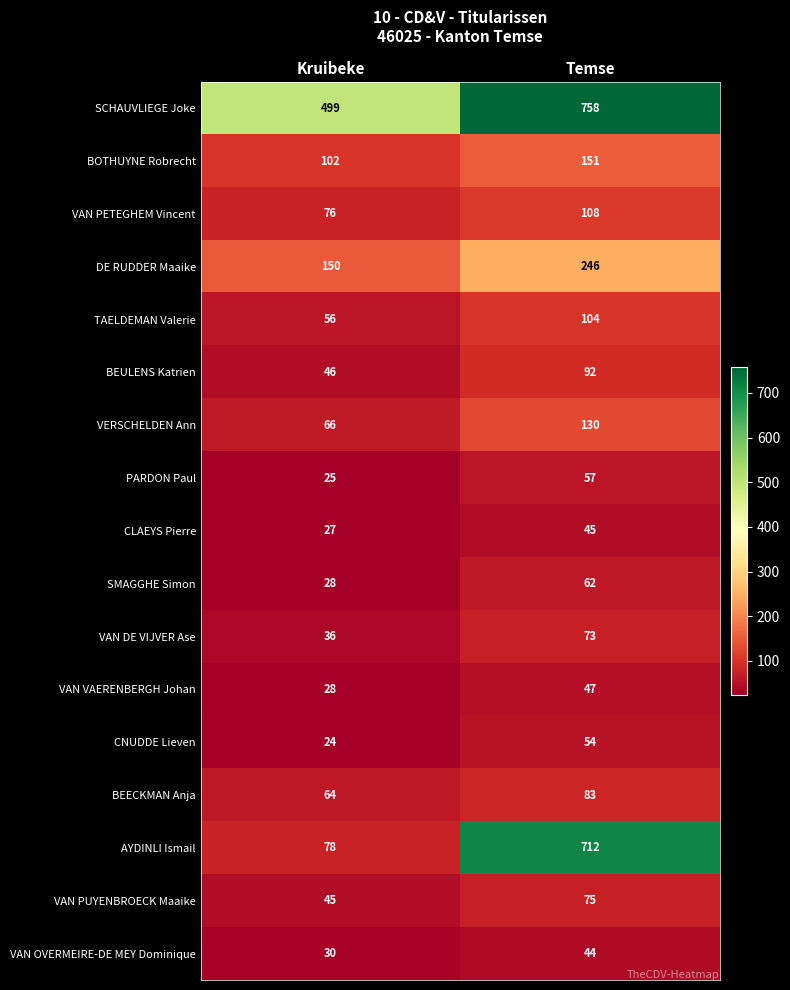

The PARDON Paul series shows 25 at Kruibeke. True or false?

True